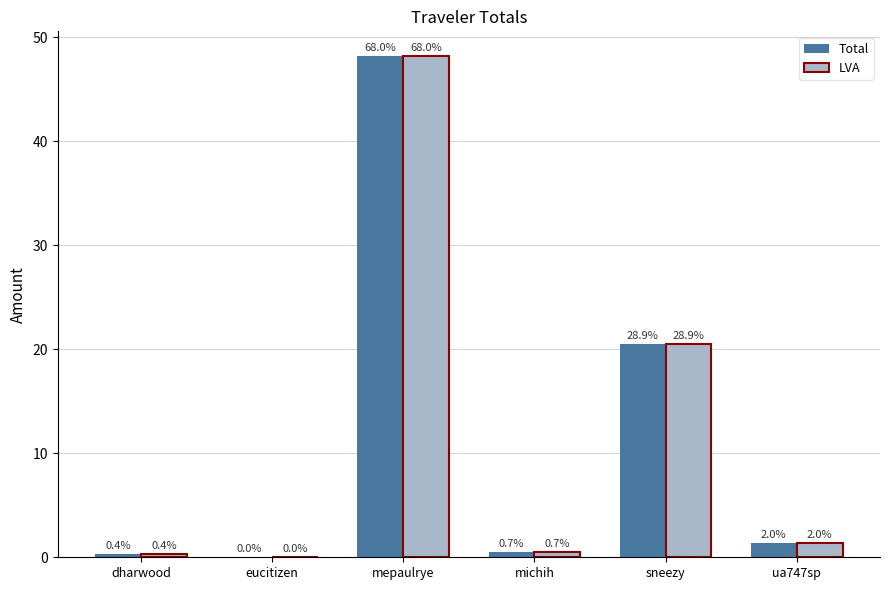

Are the bars horizontal?

No